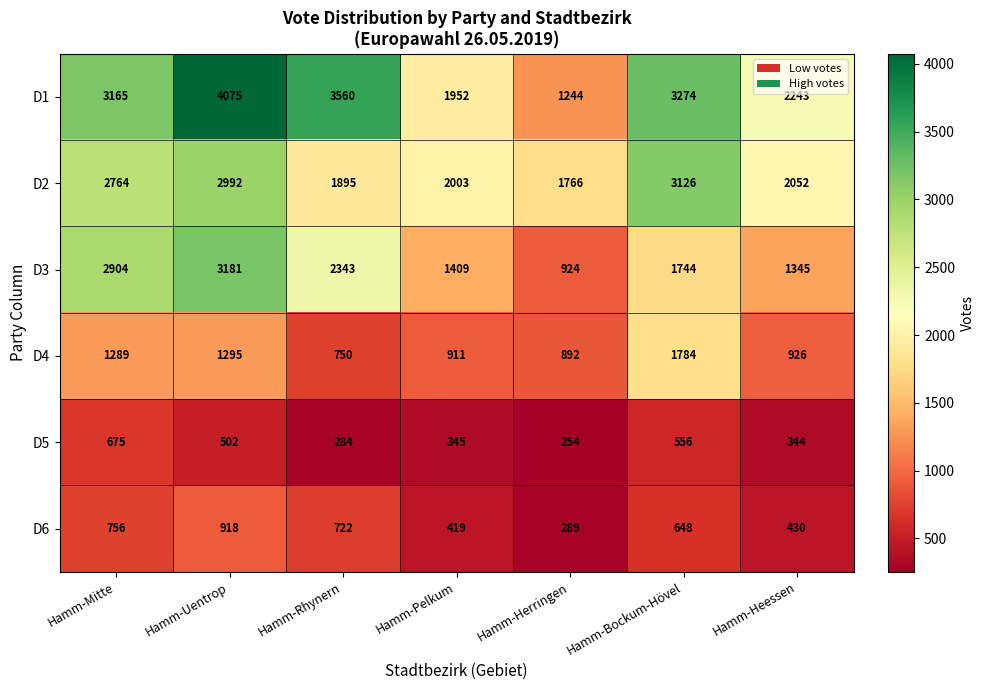

What is the difference between the second highest and second lowest values in the D4 series?

403